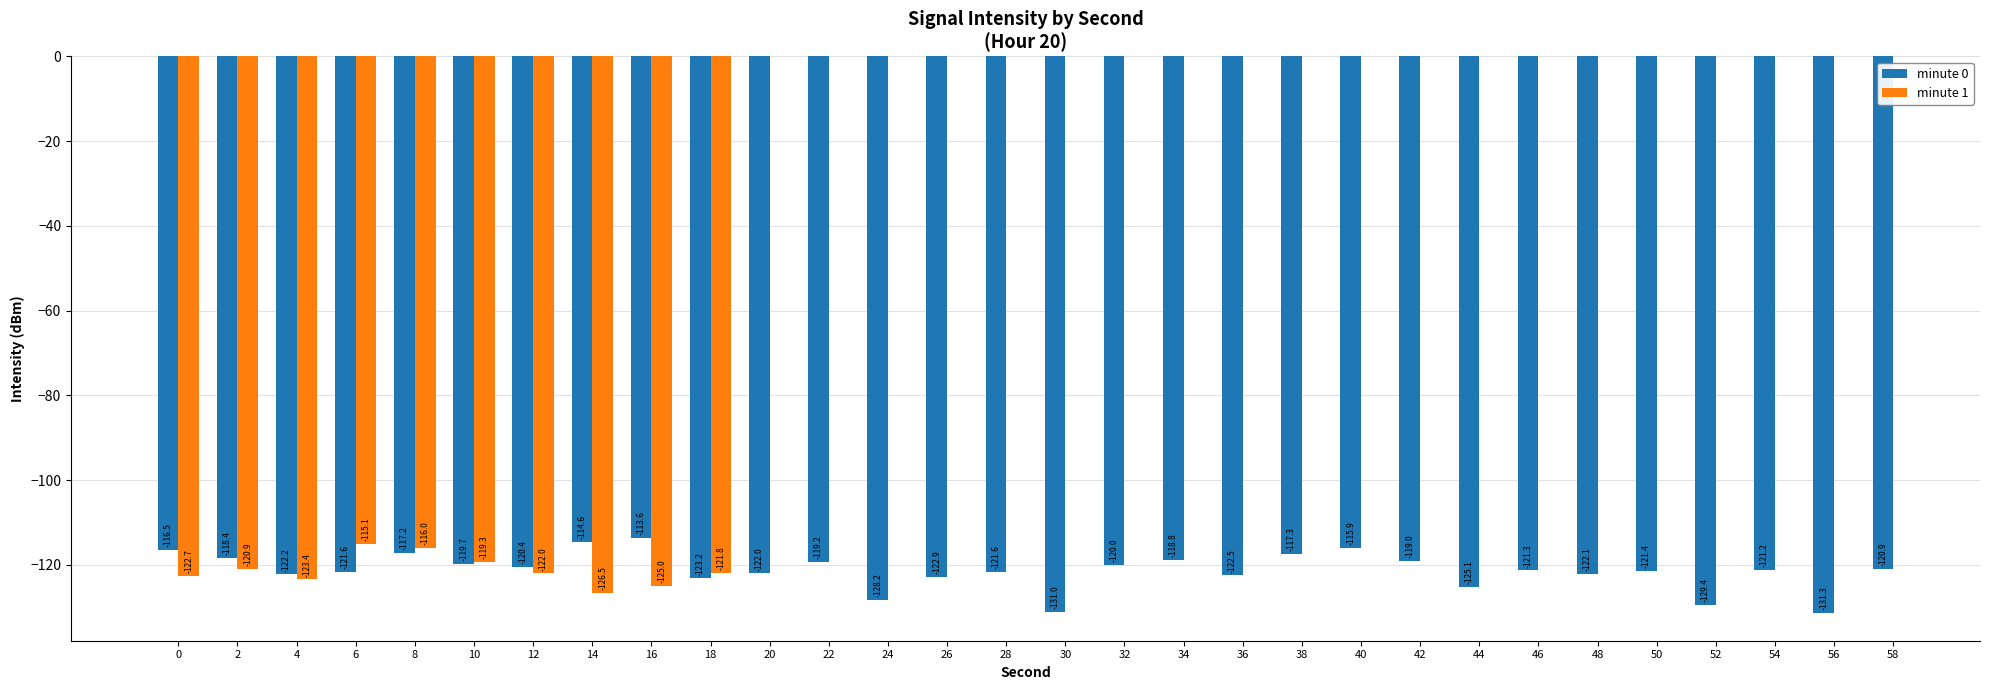

How many distinct data groups are displayed?

2